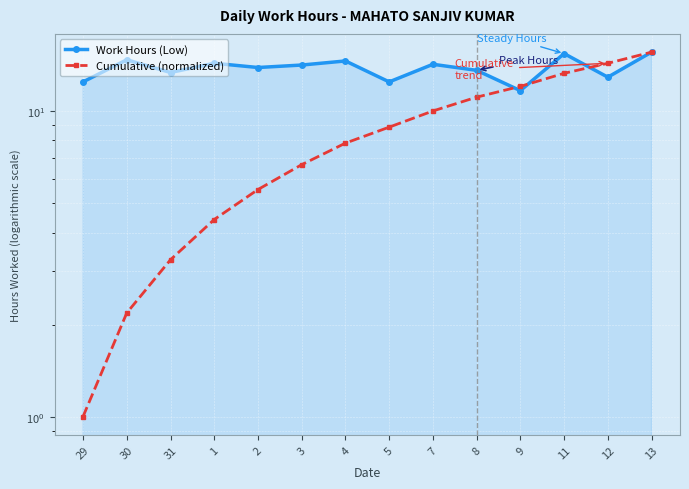

Is the value of Cumulative (normalized) at 7 greater than the value of Work Hours (Low) at 13?

No